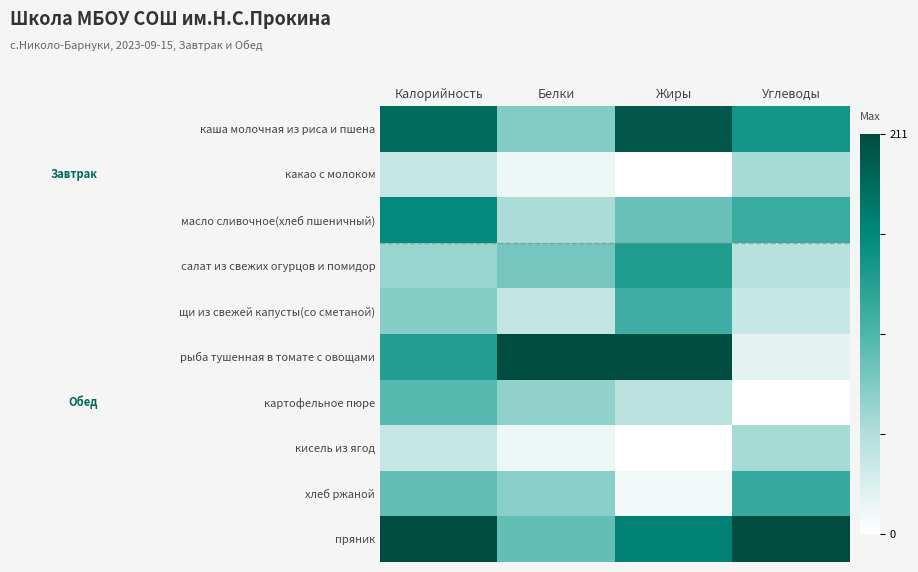

Reading left to right, extract all data points from this chart.

каша молочная из риса и пшена: Калорийность=0.9	Белки=0.4	Жиры=1.0	Углеводы=0.7
какао с молоком: Калорийность=0.2	Белки=0.1	Жиры=0.0	Углеводы=0.3
масло сливочное(хлеб пшеничный): Калорийность=0.7	Белки=0.3	Жиры=0.4	Углеводы=0.6
салат из свежих огурцов и помидор: Калорийность=0.3	Белки=0.4	Жиры=0.6	Углеводы=0.2
щи из свежей капусты(со сметаной): Калорийность=0.4	Белки=0.2	Жиры=0.5	Углеводы=0.2
рыба тушенная в томате с овощами: Калорийность=0.6	Белки=1.0	Жиры=1.0	Углеводы=0.1
картофельное пюре: Калорийность=0.5	Белки=0.3	Жиры=0.2	Углеводы=0.0
кисель из ягод: Калорийность=0.2	Белки=0.1	Жиры=0.0	Углеводы=0.3
хлеб ржаной: Калорийность=0.4	Белки=0.4	Жиры=0.0	Углеводы=0.6
пряник: Калорийность=1.0	Белки=0.4	Жиры=0.8	Углеводы=1.0